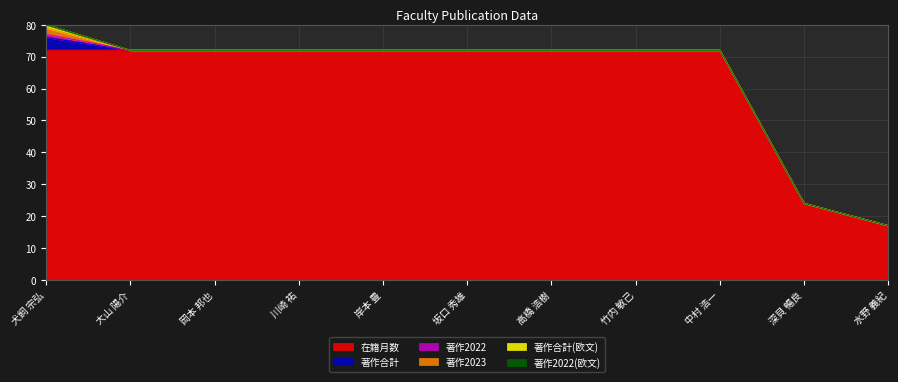

What are all the series names shown in the legend?

在籍月数, 著作合計, 著作2022, 著作2023, 著作合計(欧文), 著作2022(欧文)